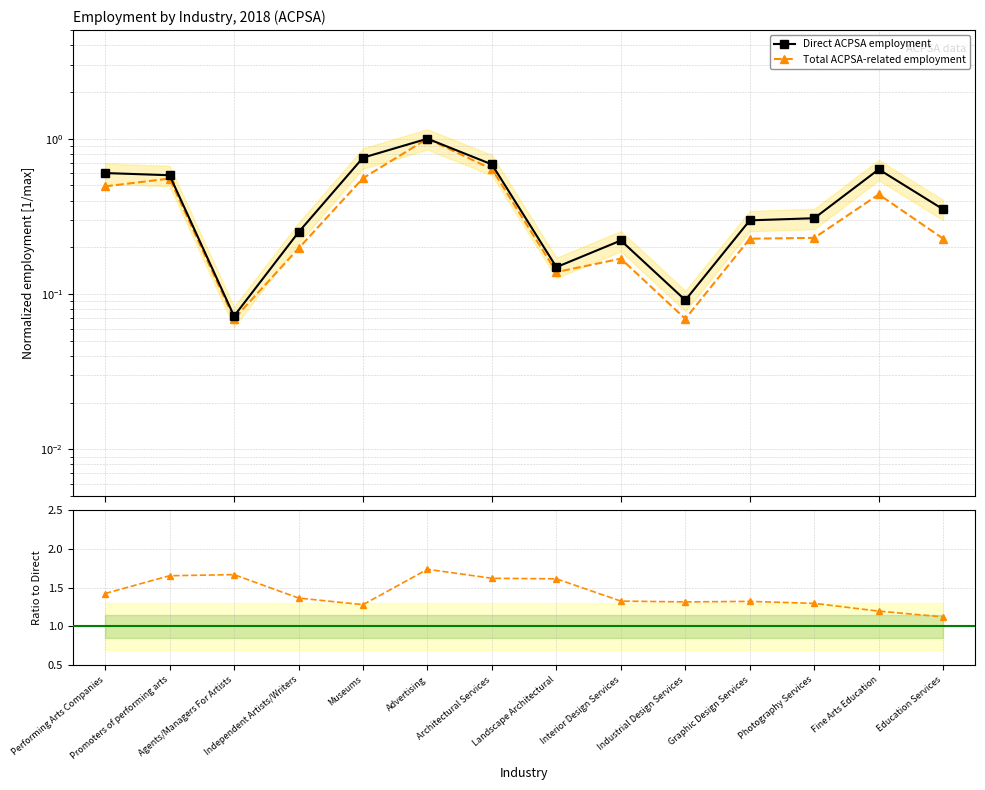

List the labels in order of Total ACPSA-related employment value, smallest first.

Agents/Managers For Artists, Industrial Design Services, Landscape Architectural, Interior Design Services, Independent Artists/Writers, Graphic Design Services, Education Services, Photography Services, Fine Arts Education, Performing Arts Companies, Promoters of performing arts, Museums, Architectural Services, Advertising